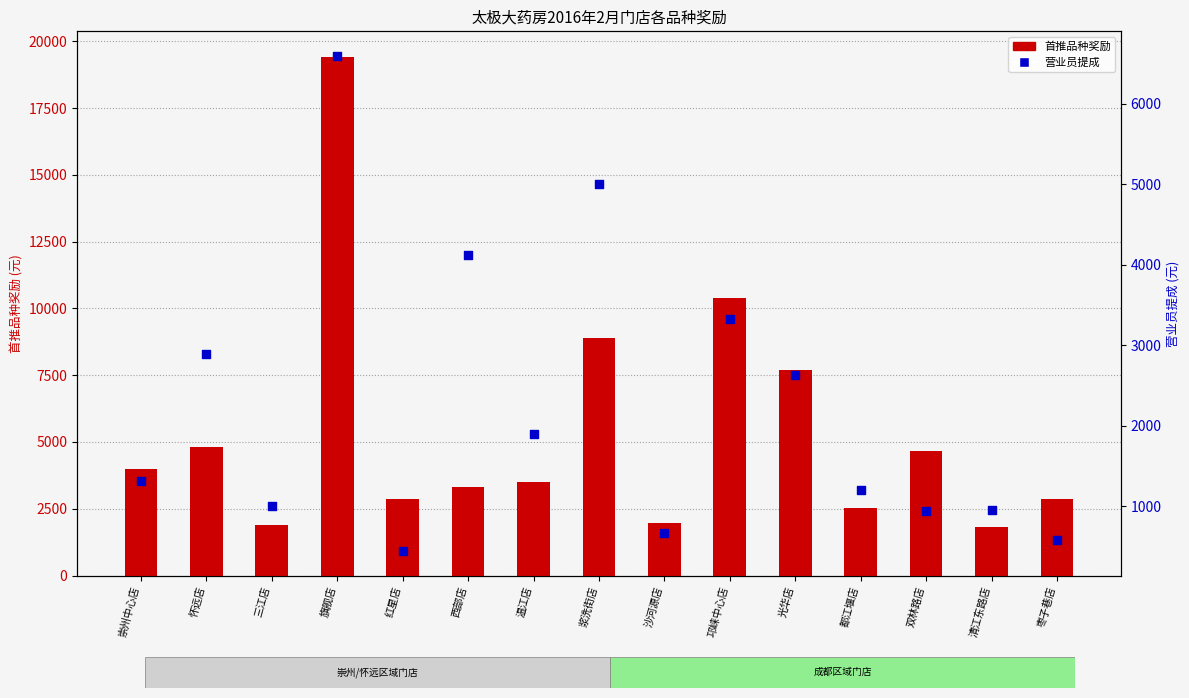

Which series contains the highest Y value?

首推品种奖励